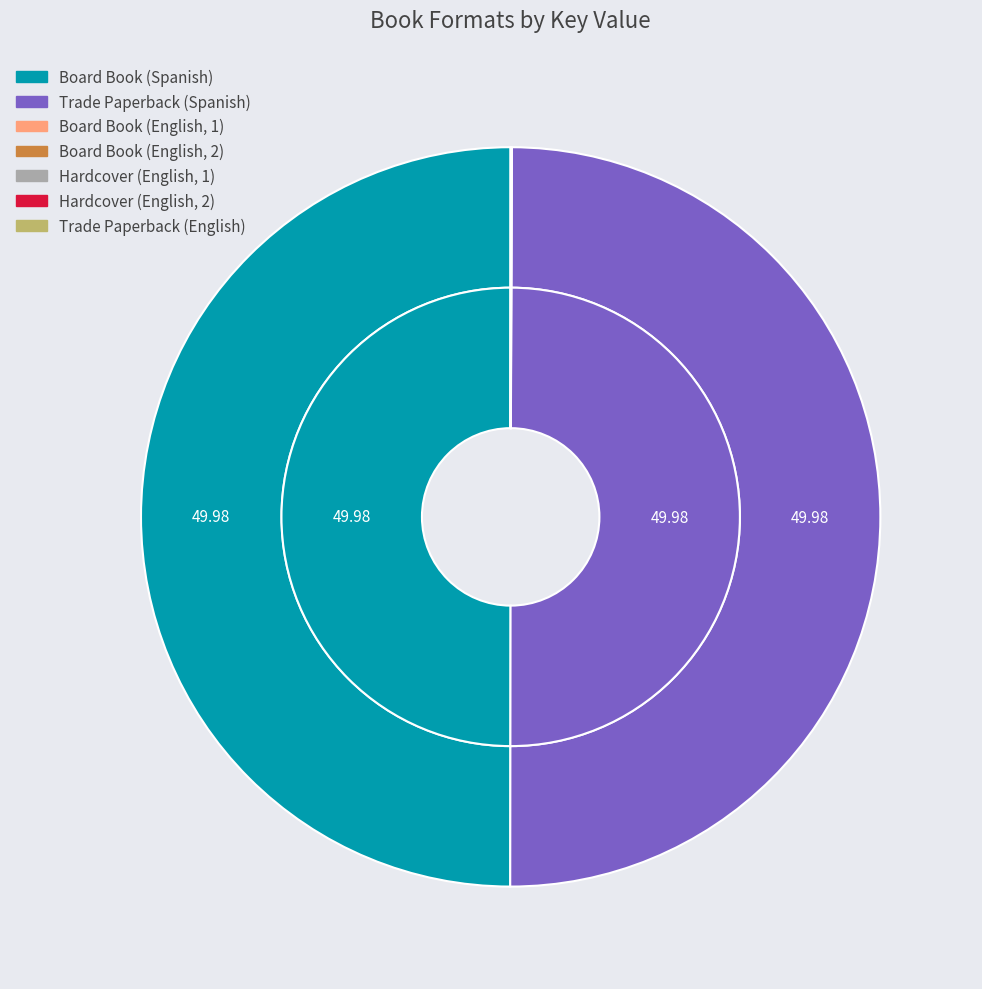

Rank the categories by value from lowest to highest.

Board Book (English, 1), Board Book (English, 2), Hardcover (English, 1), Hardcover (English, 2), Trade Paperback (English), Board Book (Spanish), Trade Paperback (Spanish)